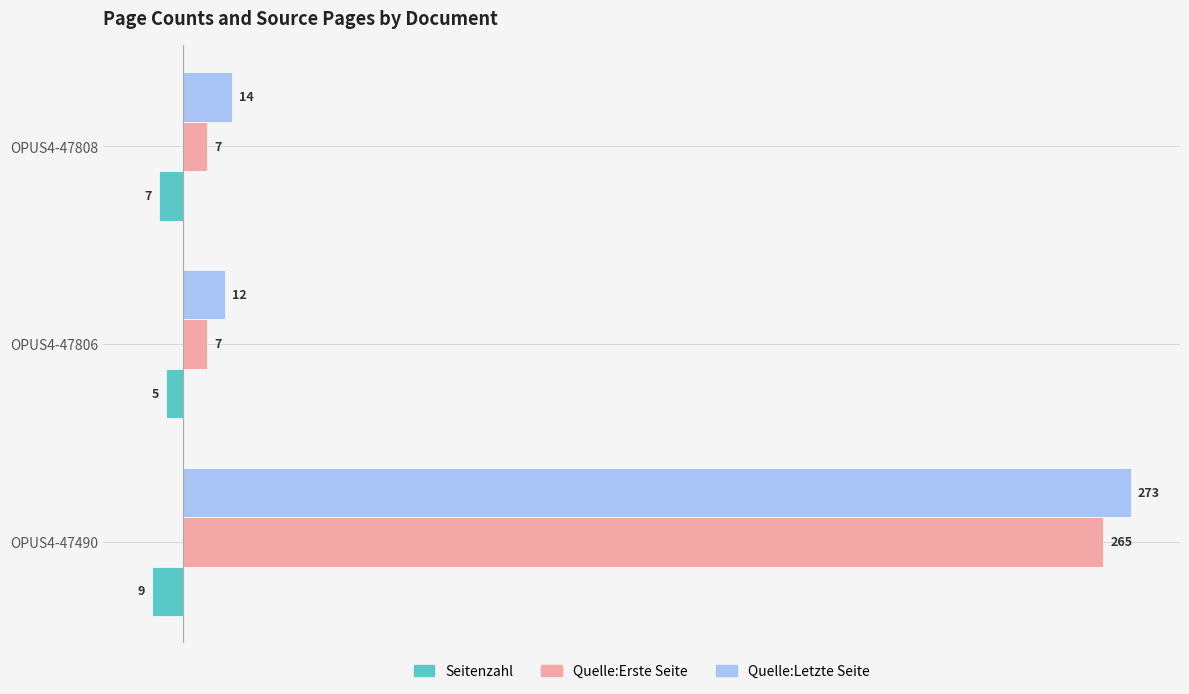

What is the average value of the Quelle:Erste Seite series?

93